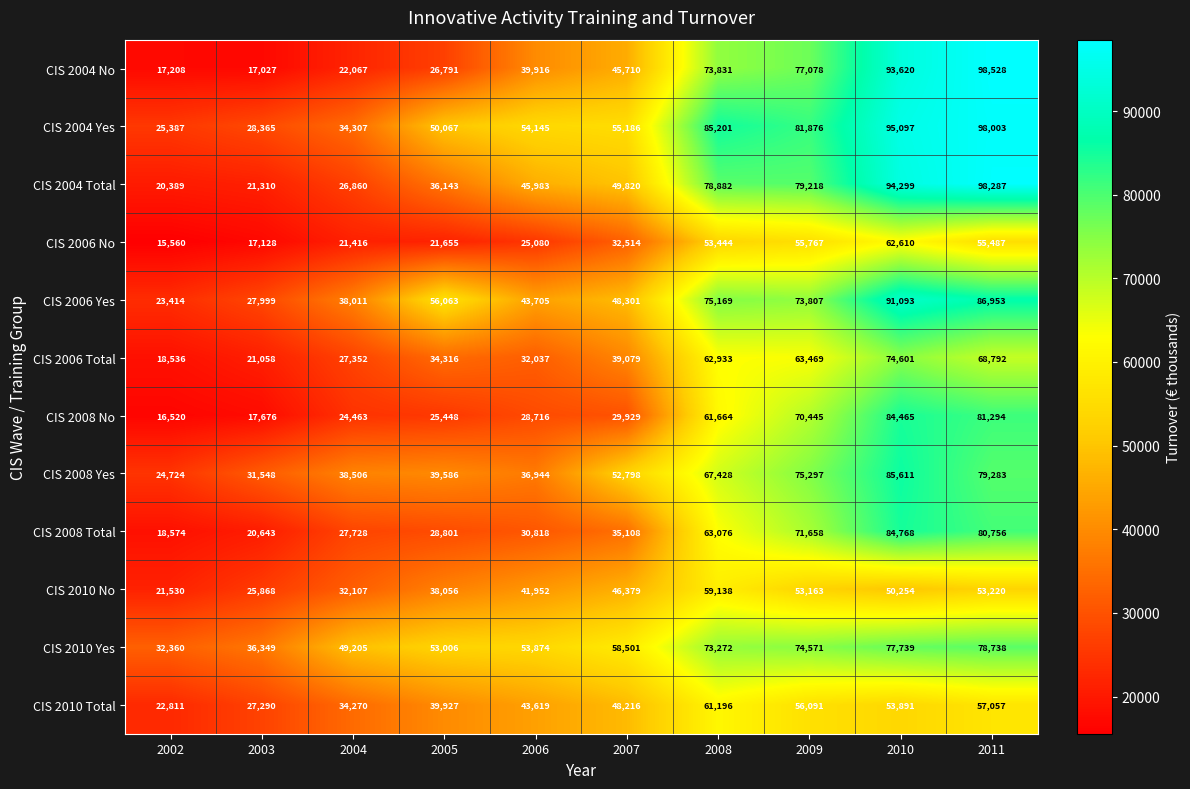

Between 2005 and 2007, which series saw the biggest shift?

CIS 2004 No